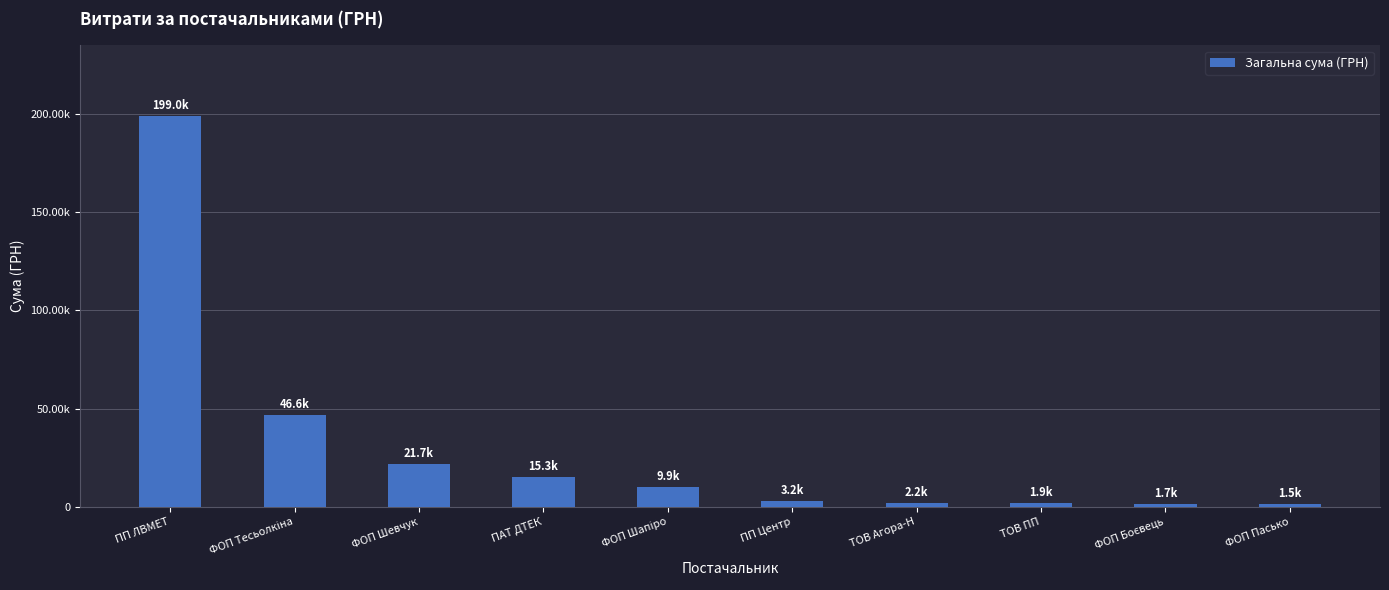

Which category has the highest value across all series?

ПП ЛВМЕТ